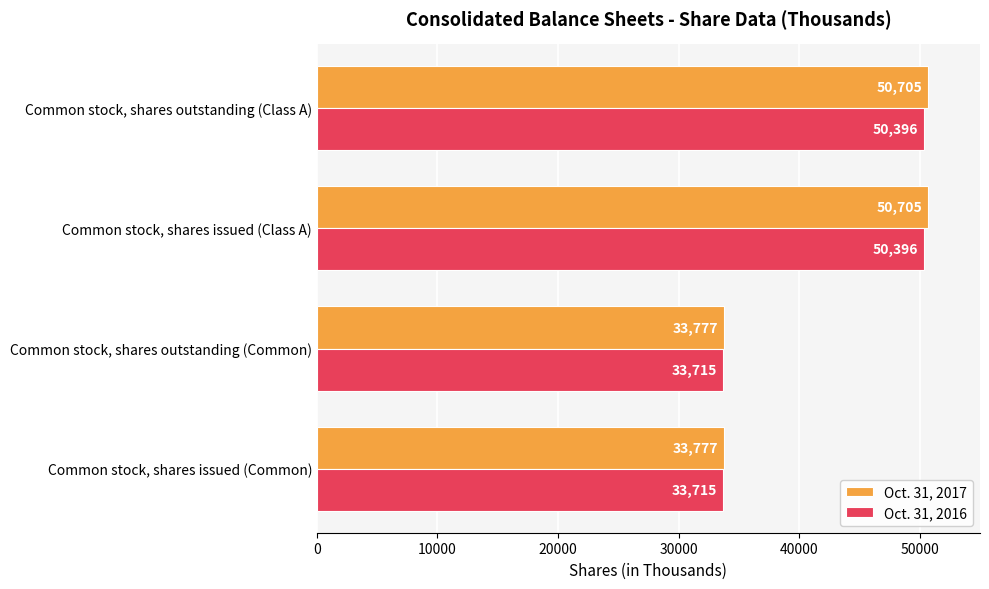

True or false: Oct. 31, 2016 has a value of 67013 at Common stock, shares outstanding (Class A).

False